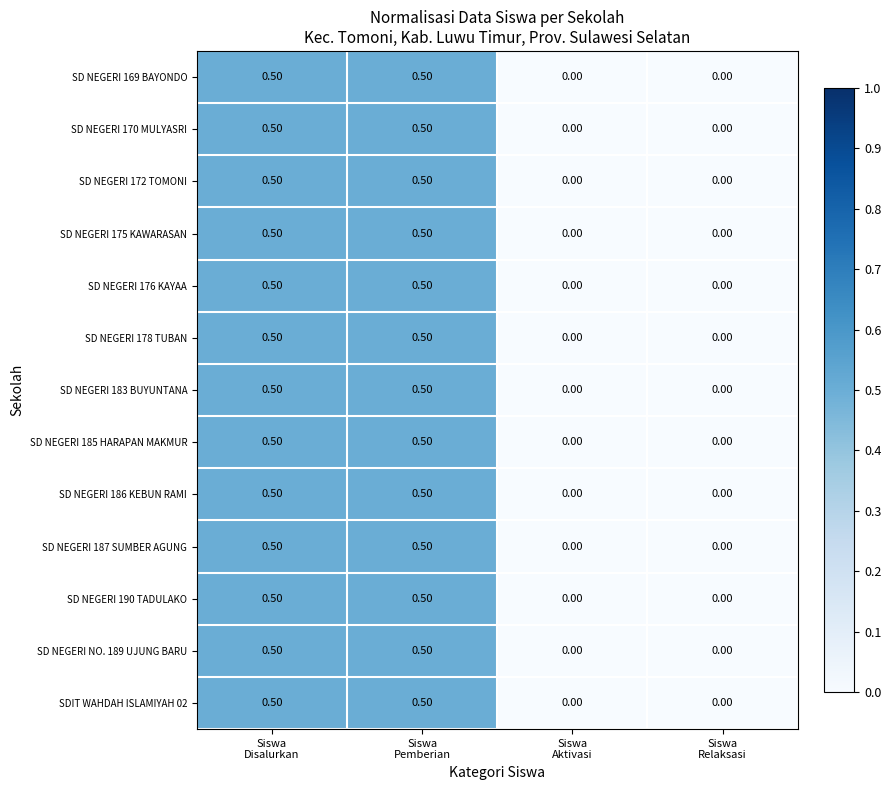

What is the difference between the second highest and minimum values in the SD NEGERI 187 SUMBER AGUNG series?

0.5